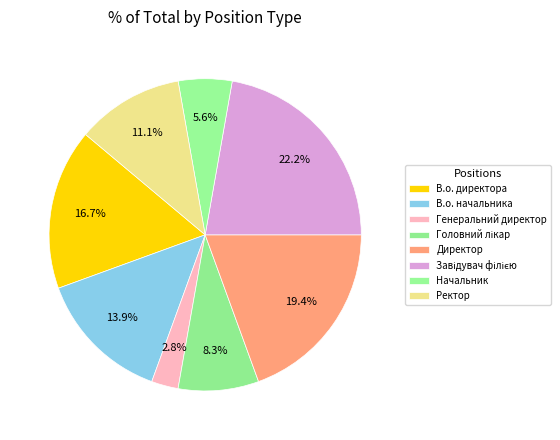

Count the number of slices in the pie.

8